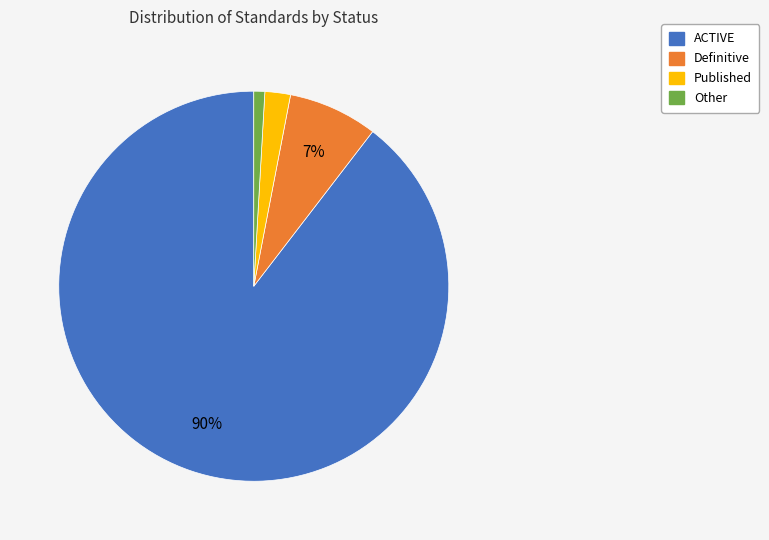

Approximately how many times larger is the value at Definitive compared to Published?

3.5